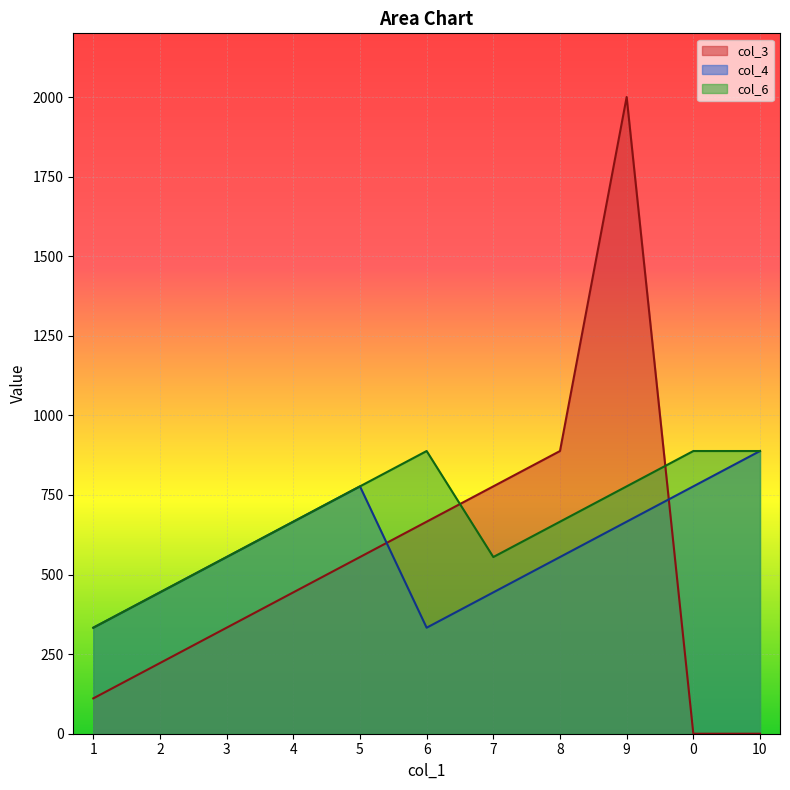

Which series has the widest spread of values?

col_3